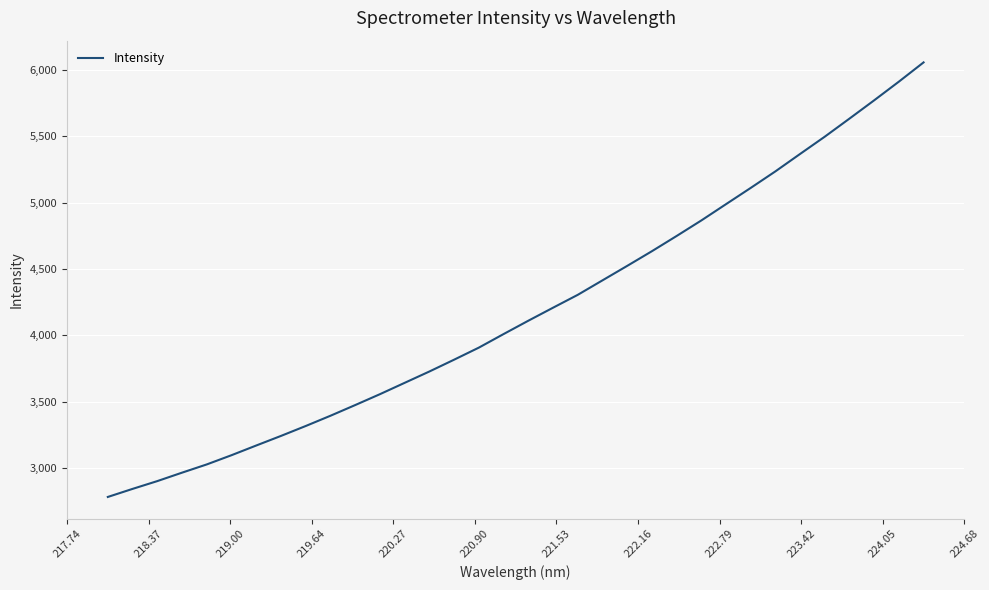

What is the smallest value displayed?

2782.8